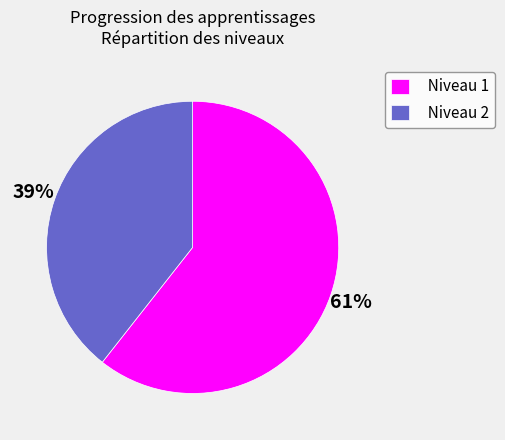

Does Niveau 2 represent more than half of the total?

No